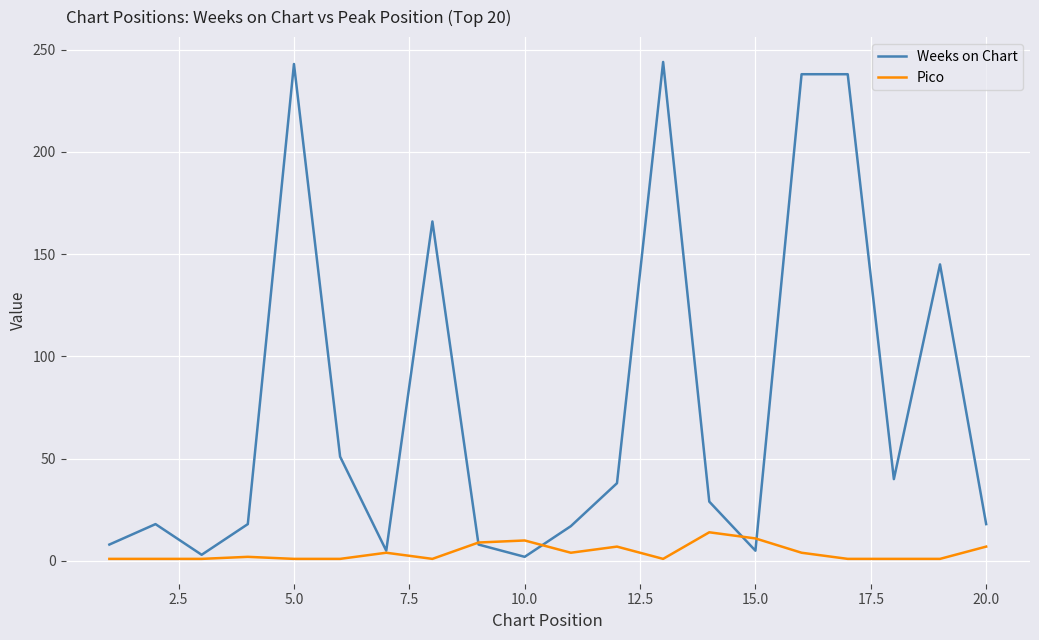

Which series has the largest total across all categories?

Weeks on Chart